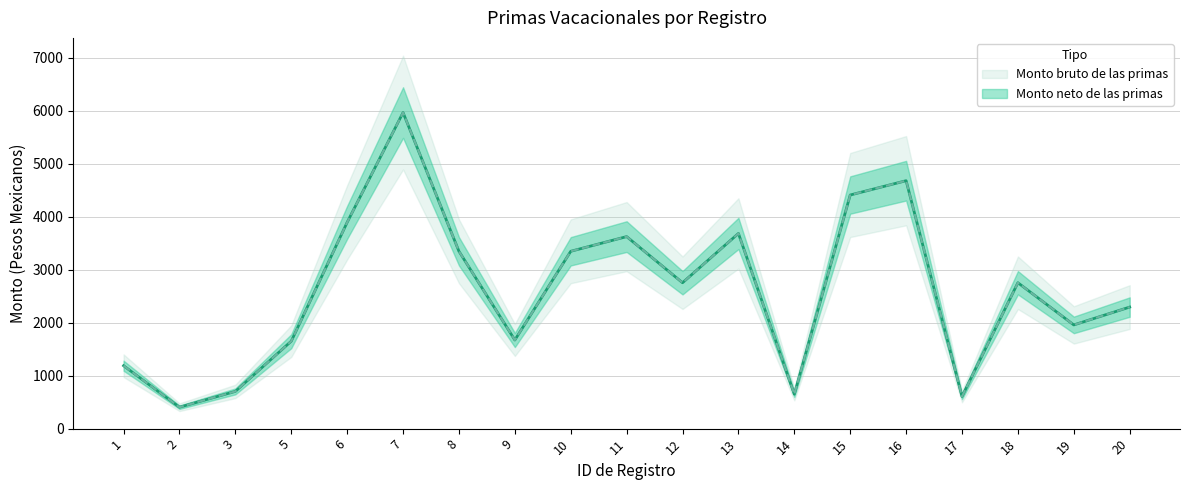

Reading right to left, what are all the values shown in this chart?

Monto bruto de las primas: 2293.9	1957.2	2753.2	606.5	4678.8	4408.6	650.2	3683.7	2753.3	3623.8	3346.7	1672.4	3346.7	5964.9	3892.8	1650.1	702.7	404.4	1187.2
Monto neto de las primas: 2293.9	1957.2	2753.2	606.5	4678.8	4408.6	650.2	3683.7	2753.3	3623.8	3346.7	1672.4	3346.7	5964.9	3892.8	1650.1	702.7	404.4	1187.2